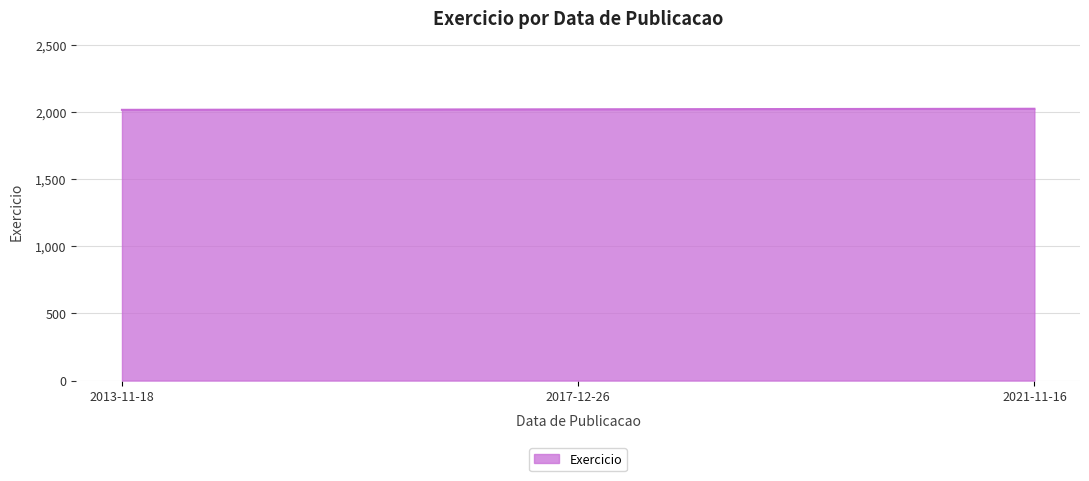

Count the values in the range 2014 to 2022.

3